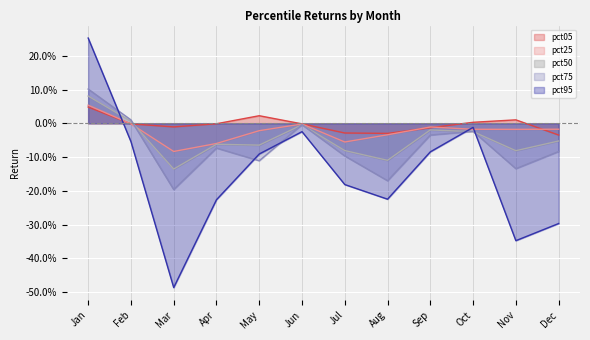

Between which two adjacent categories do pct50 and pct95 first intersect?

Jan and Feb